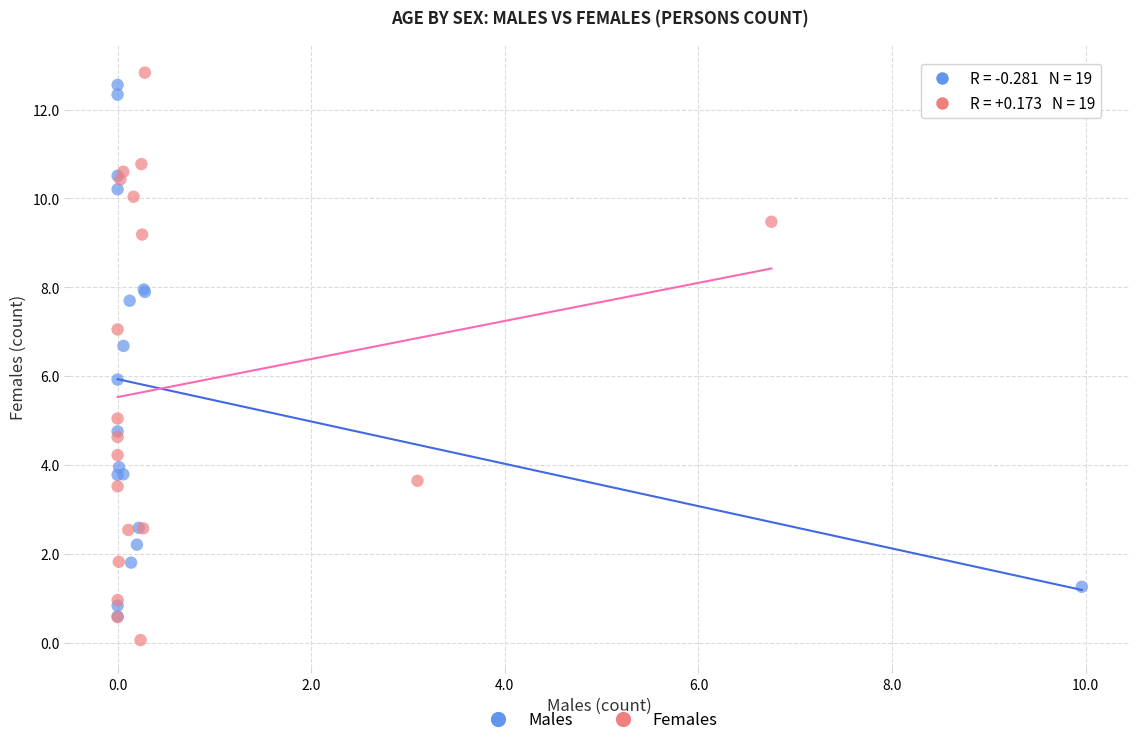

What are all the series names shown in the legend?

Males, Females